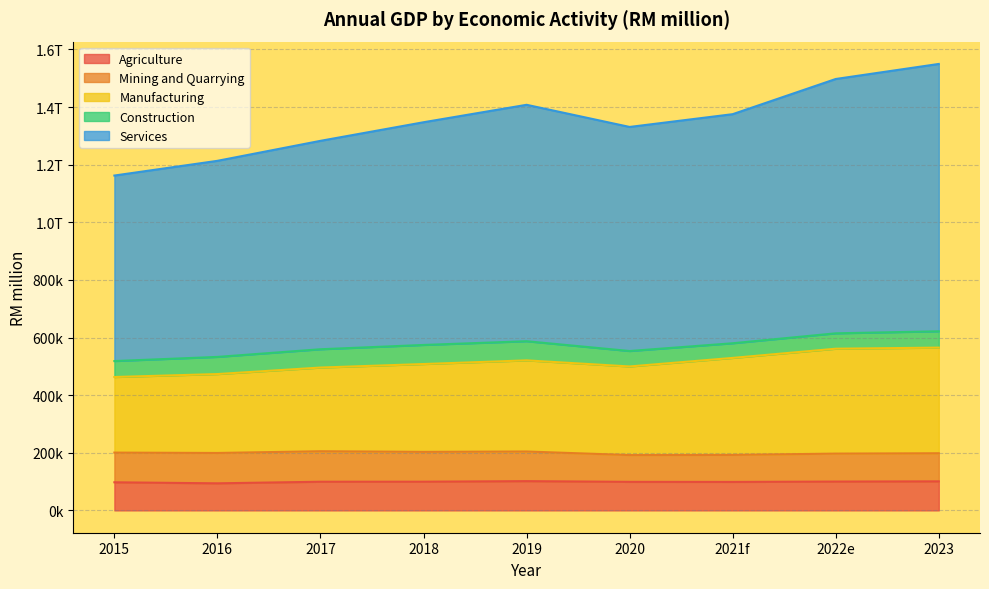

At which category is the sum across all series the highest?

2023